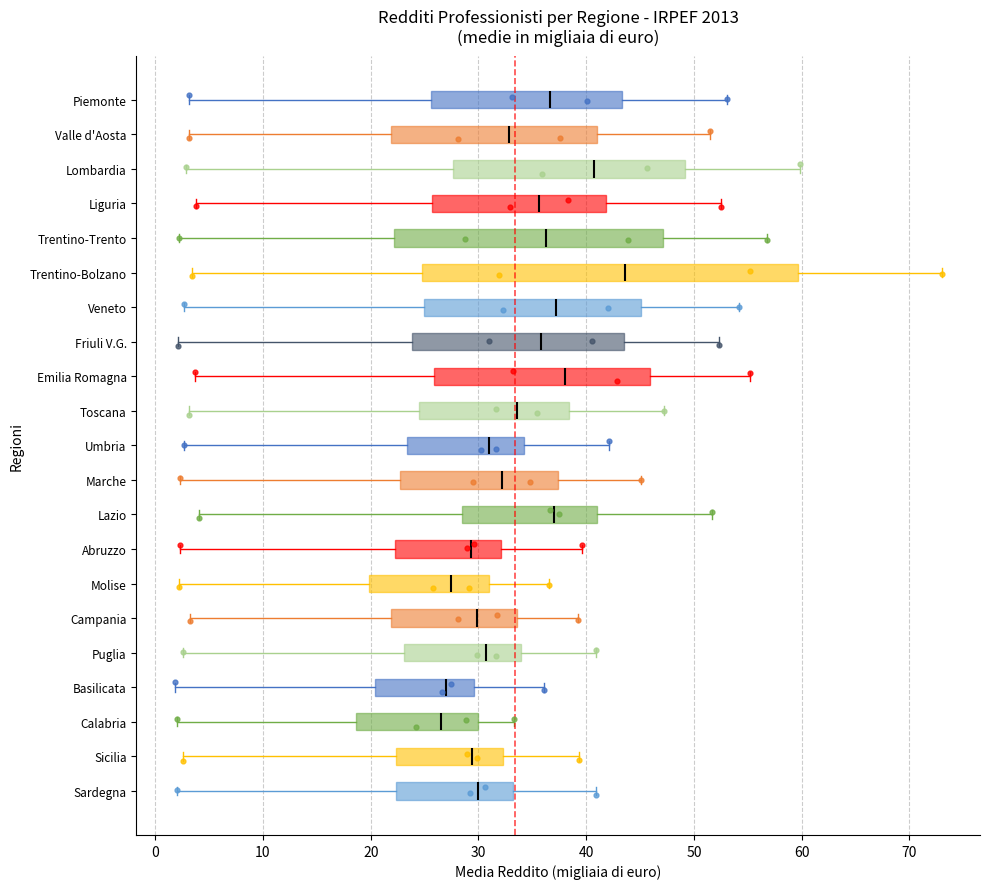

Reading bottom to top, transcribe this box plot: for each box, give where its median line is, the range the box spans, and where its two whiskers end, as read against the x-axis. The values are not printed on the chart, so give them approximately, as read against the axis.

Sardegna: median 30, box 22 to 33, whiskers 2 to 41
Sicilia: median 29, box 22 to 32, whiskers 3 to 39
Calabria: median 27, box 19 to 30, whiskers 2 to 33
Basilicata: median 27, box 20 to 30, whiskers 2 to 36
Puglia: median 31, box 23 to 34, whiskers 3 to 41
Campania: median 30, box 22 to 34, whiskers 3 to 39
Molise: median 27, box 20 to 31, whiskers 2 to 37
Abruzzo: median 29, box 22 to 32, whiskers 2 to 40
Lazio: median 37, box 28 to 41, whiskers 4 to 52
Marche: median 32, box 23 to 37, whiskers 2 to 45
Umbria: median 31, box 23 to 34, whiskers 3 to 42
Toscana: median 34, box 25 to 38, whiskers 3 to 47
Emilia Romagna: median 38, box 26 to 46, whiskers 4 to 55
Friuli V.G.: median 36, box 24 to 44, whiskers 2 to 52
Veneto: median 37, box 25 to 45, whiskers 3 to 54
Trentino-Bolzano: median 44, box 25 to 60, whiskers 3 to 73
Trentino-Trento: median 36, box 22 to 47, whiskers 2 to 57
Liguria: median 36, box 26 to 42, whiskers 4 to 53
Lombardia: median 41, box 28 to 49, whiskers 3 to 60
Valle d'Aosta: median 33, box 22 to 41, whiskers 3 to 51
Piemonte: median 37, box 26 to 43, whiskers 3 to 53